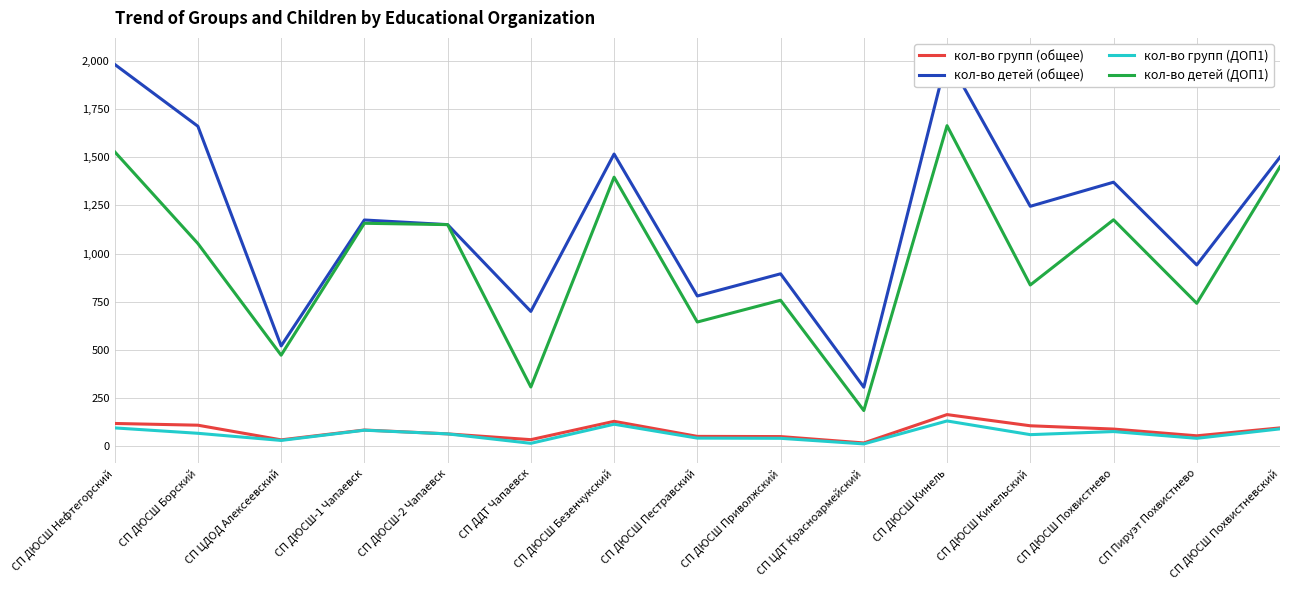

At which category is the sum across all series the highest?

СП ДЮСШ Кинель